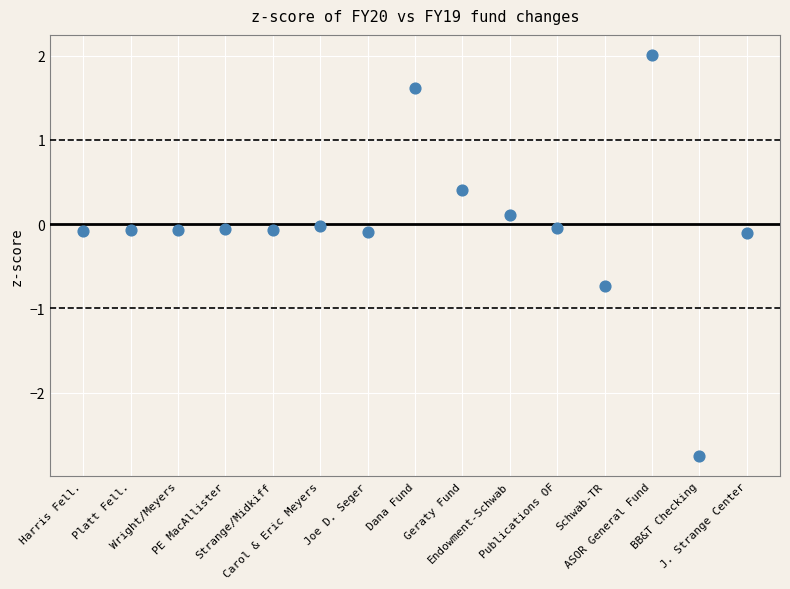

What is the range of Y values (max minus min)?

4.8